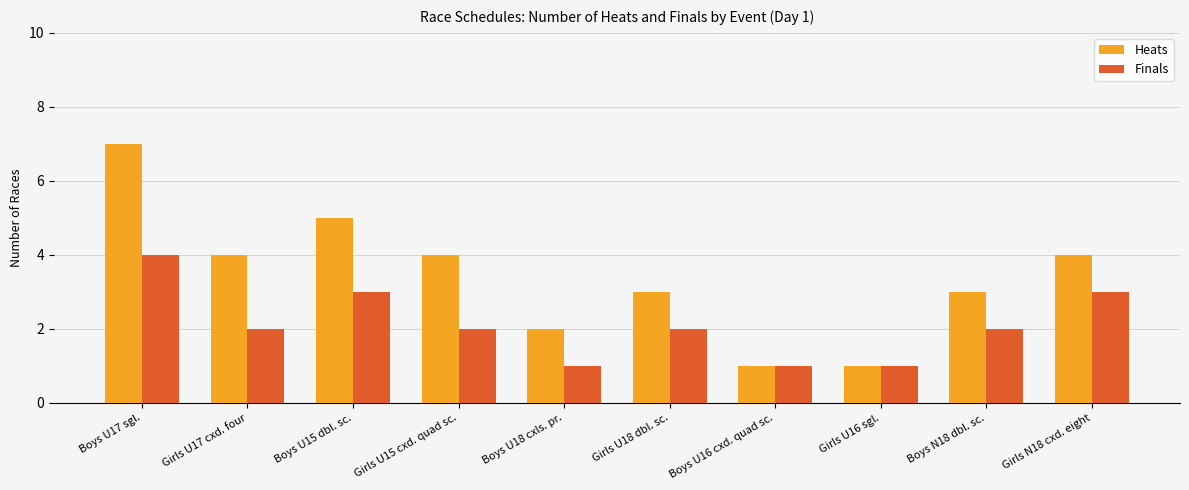

The value of Heats at Girls U16 sgl. is 1. True or false?

True